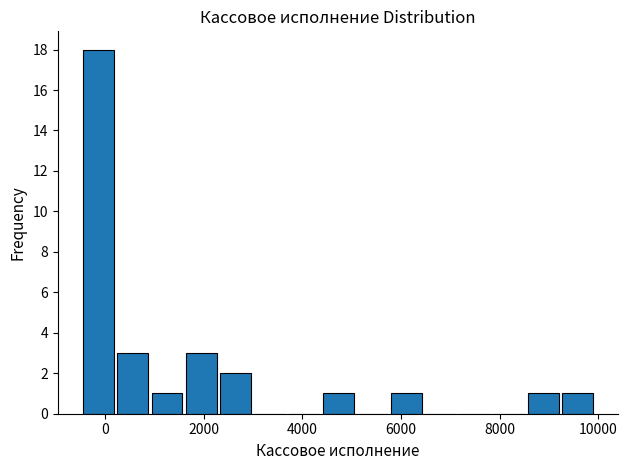

Read against the x-axis, roughly where is the centre of the tallest bar?

-200